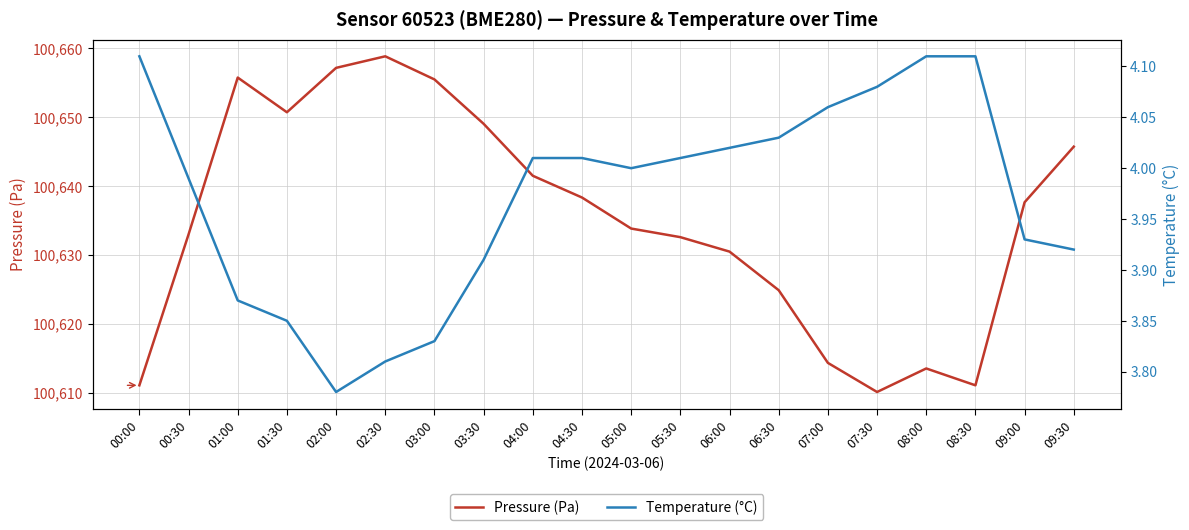

Rank the series by their average value, from lowest to highest.

Temperature (°C), Pressure (Pa)